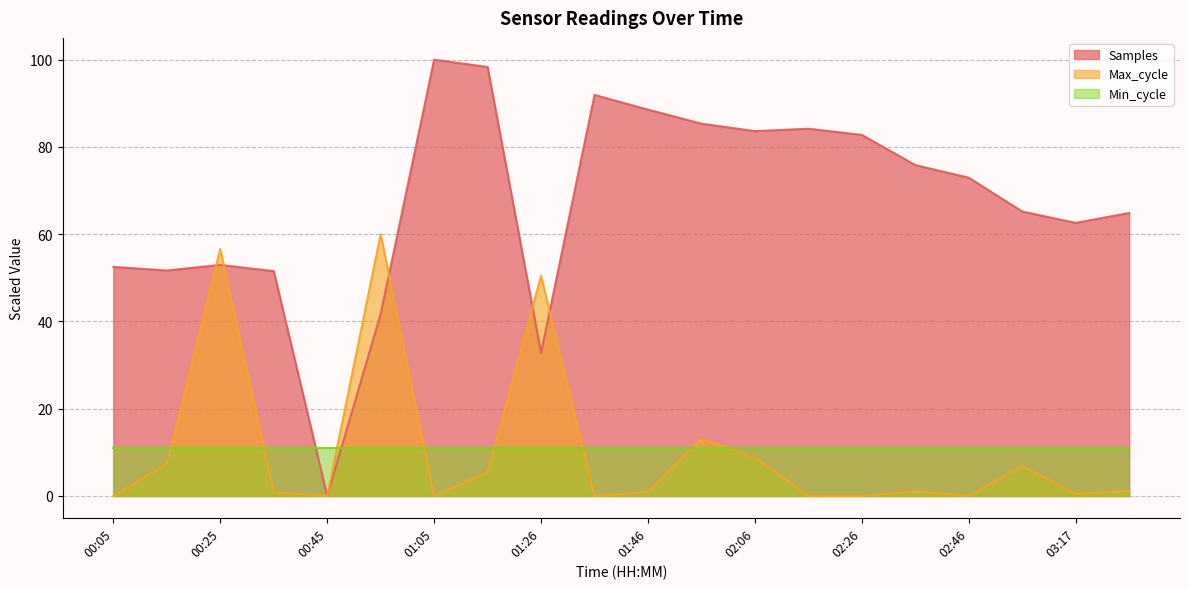

At which label is Max_cycle closest to 30?

01:56